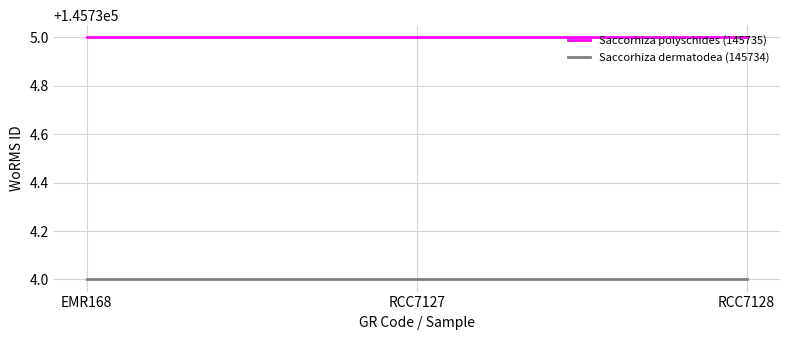

What is the maximum value shown in the chart?

145735